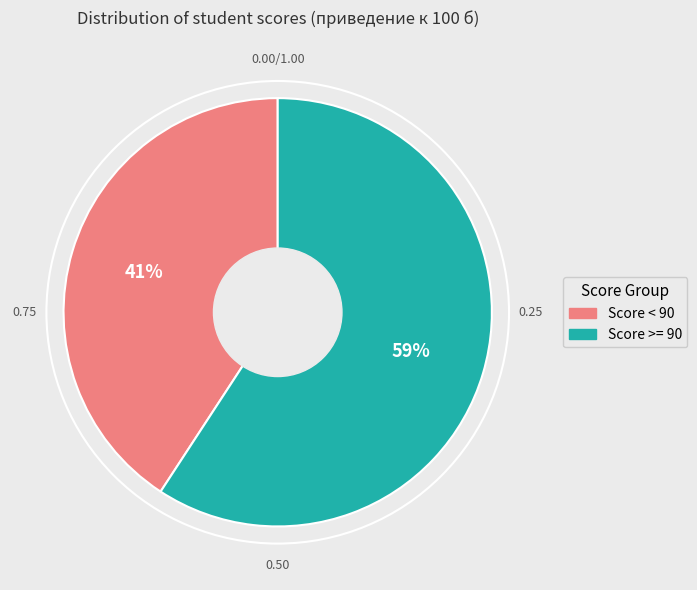

Is there a majority slice in this chart?

Yes